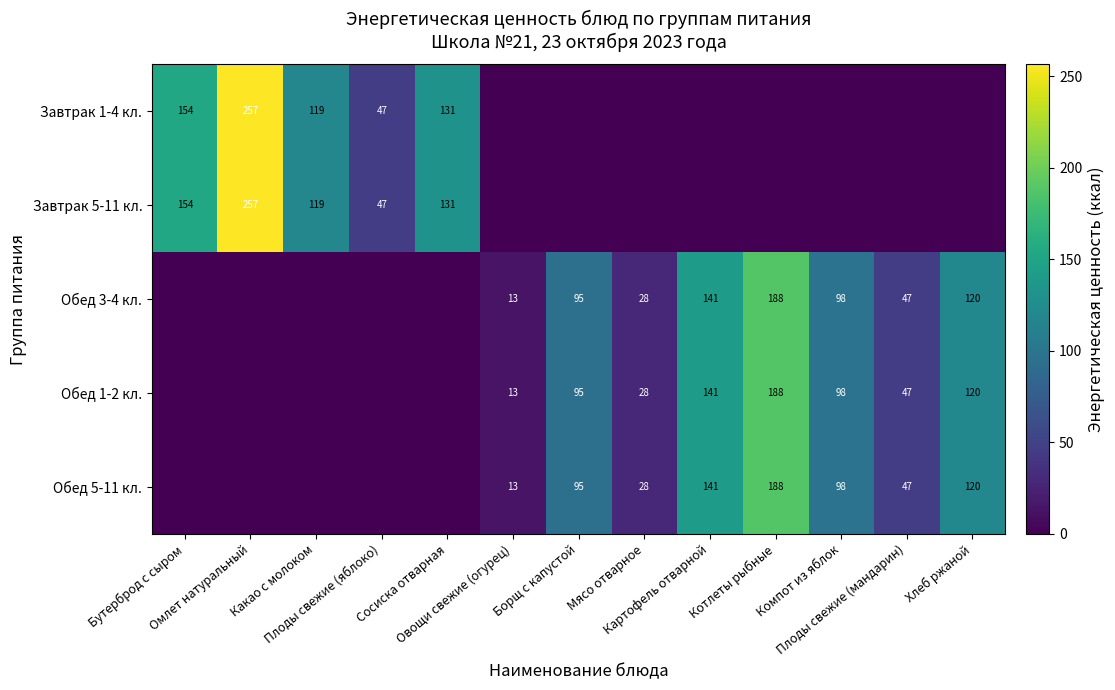

Which has a higher value, Борщ с капустой or Овощи свежие (огурец)?

Борщ с капустой